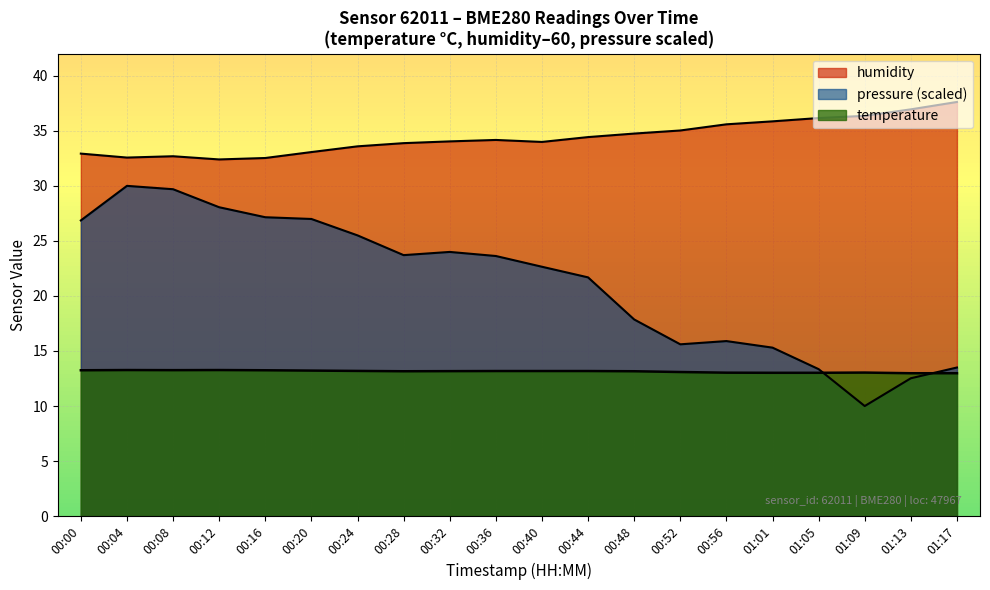

At which label is pressure_norm closest to 20?

00:44